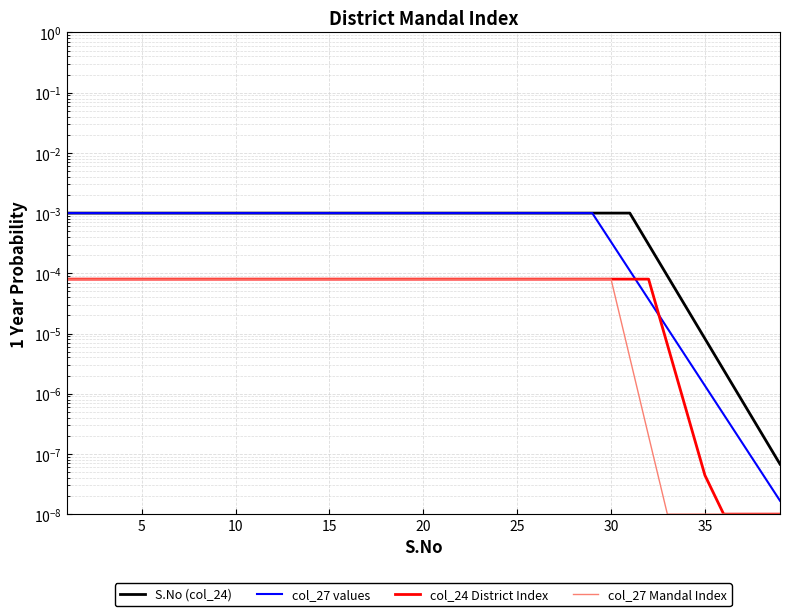

The col_24 District Index series shows 0.0 at 28. True or false?

False